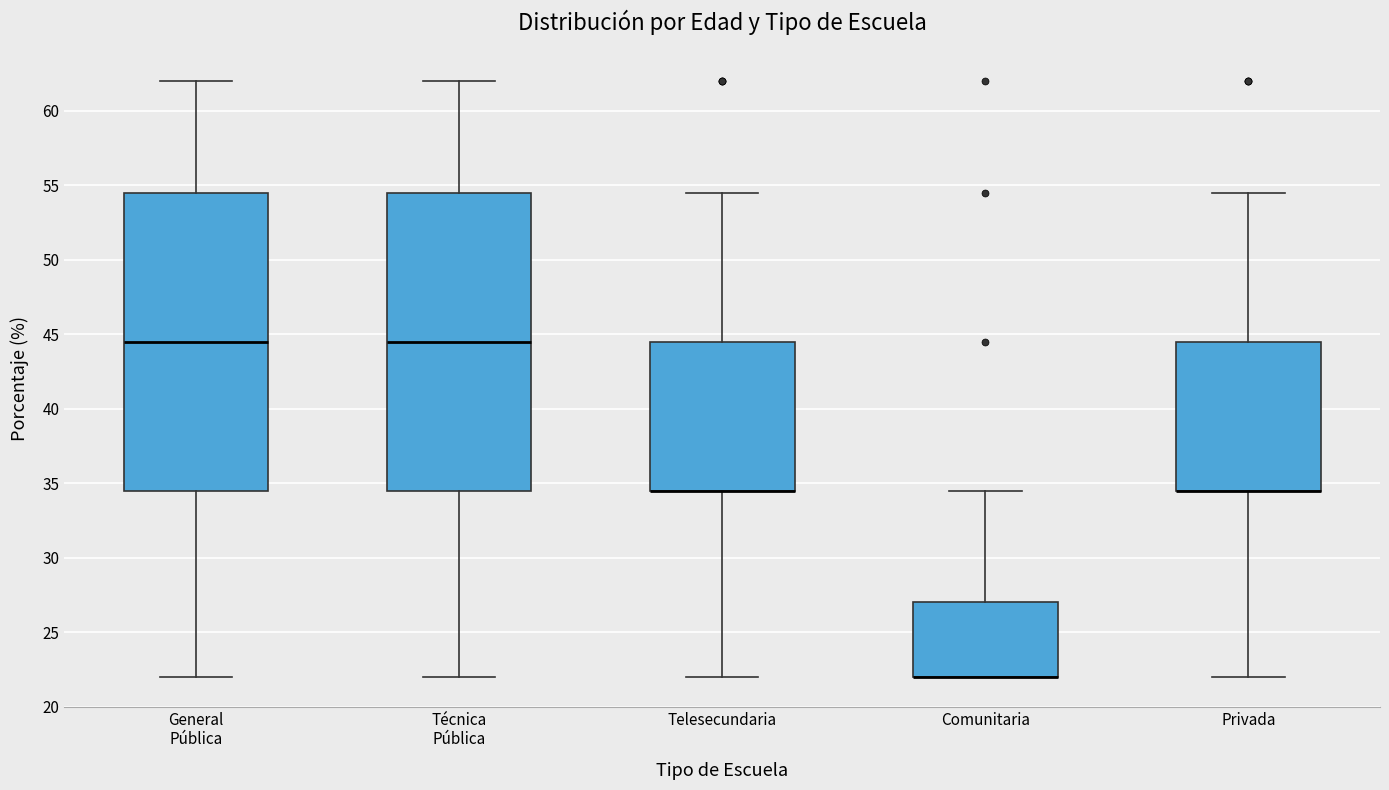

Reading left to right, read every box against the y-axis: the position of its median line, the range the box covers, and the ends of its whiskers. The values are not printed on the chart, so give them approximately, as read against the axis.

General Pública: median 44.5, box 34.5 to 54.5, whiskers 22.0 to 62.0
Técnica Pública: median 44.5, box 34.5 to 54.5, whiskers 22.0 to 62.0
Telesecundaria: median 34.5 (drawn on the box's lower edge), box 34.5 to 44.5, whiskers 22.0 to 54.5
Comunitaria: median 22.0 (drawn on the box's lower edge), box 22.0 to 27.0, whiskers 22.0 to 34.5
Privada: median 34.5 (drawn on the box's lower edge), box 34.5 to 44.5, whiskers 22.0 to 54.5